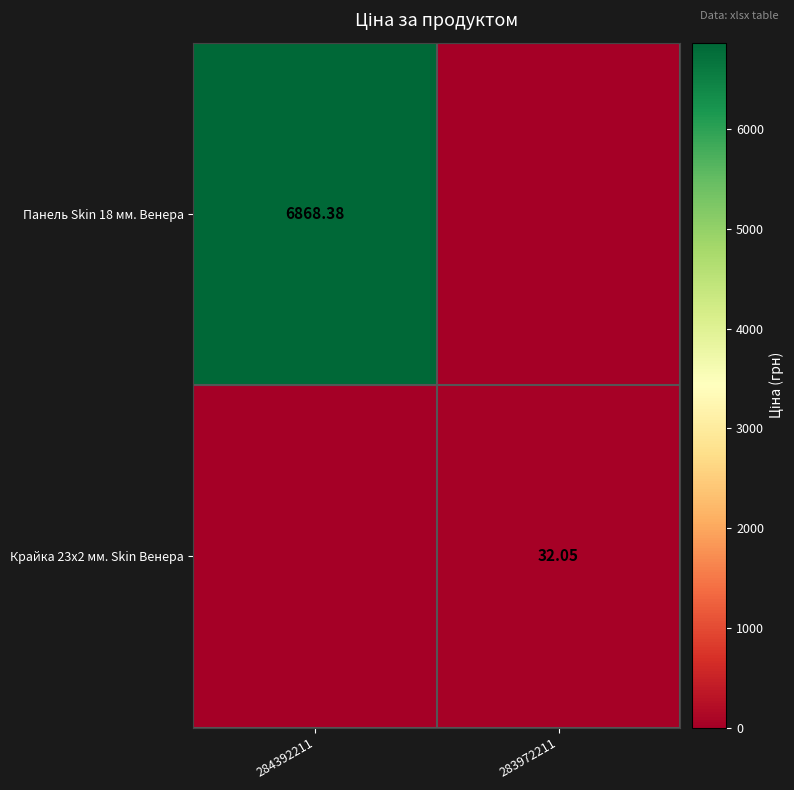

True or false: Панель Skin 18 мм. Венера has a value of 4186.8 at 283972211.

False